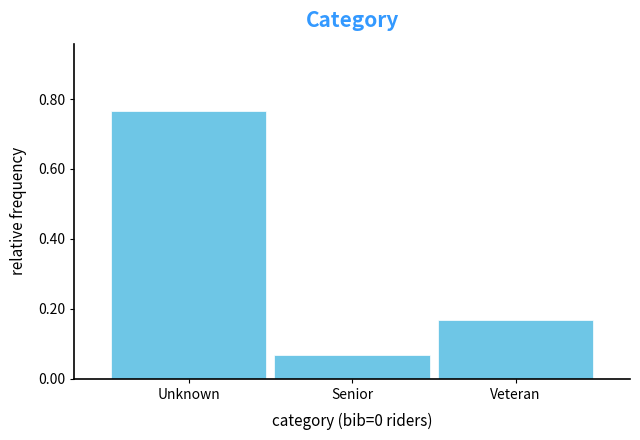

Rank the categories by value from lowest to highest.

Senior, Veteran, Unknown